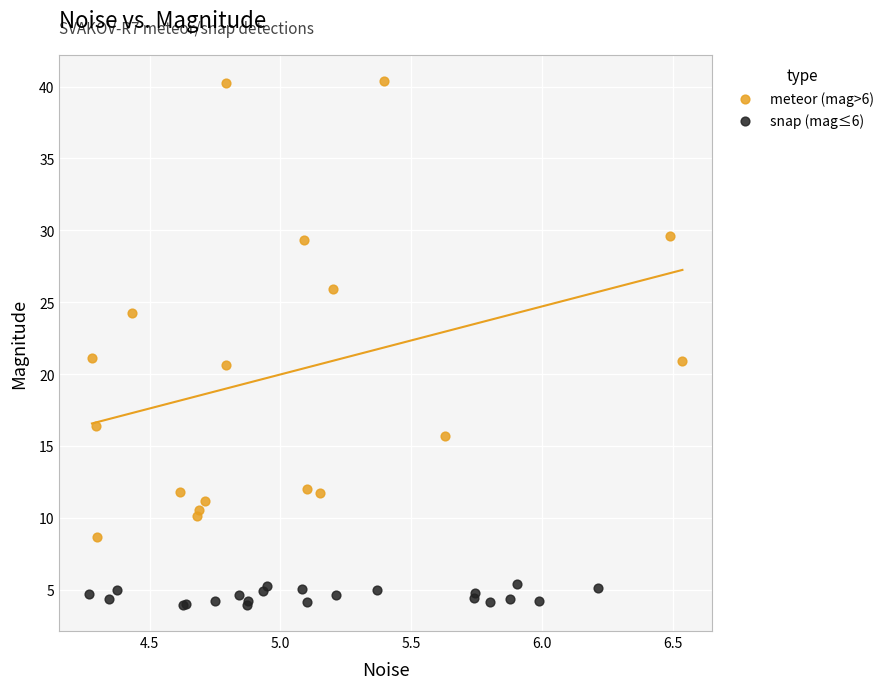

Which series reaches the minimum Y coordinate?

snap (mag≤6)